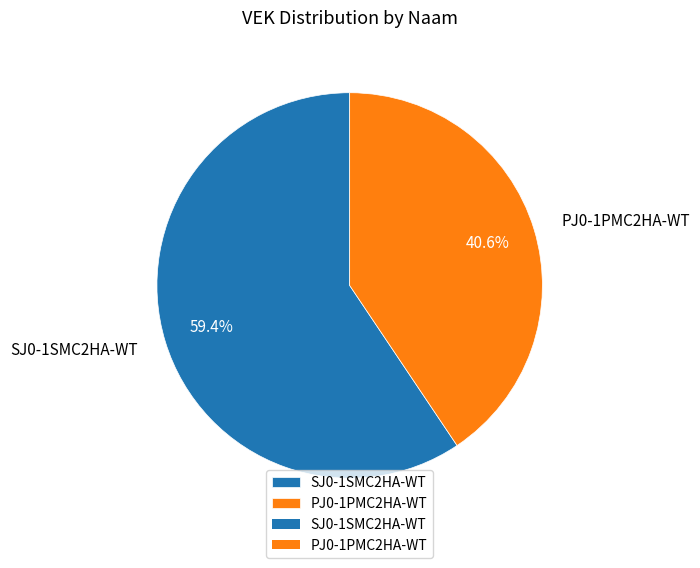

What is the largest slice in the pie chart?

SJ0-1SMC2HA-WT